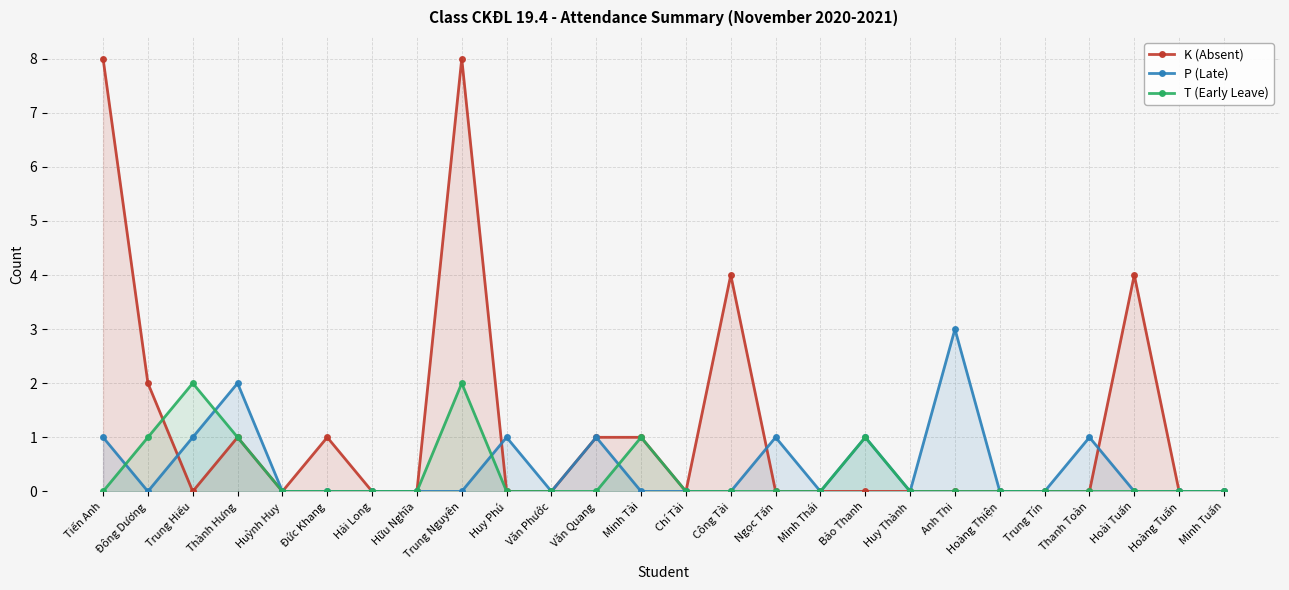

At which label does K (Absent) reach its peak?

Tiến Anh